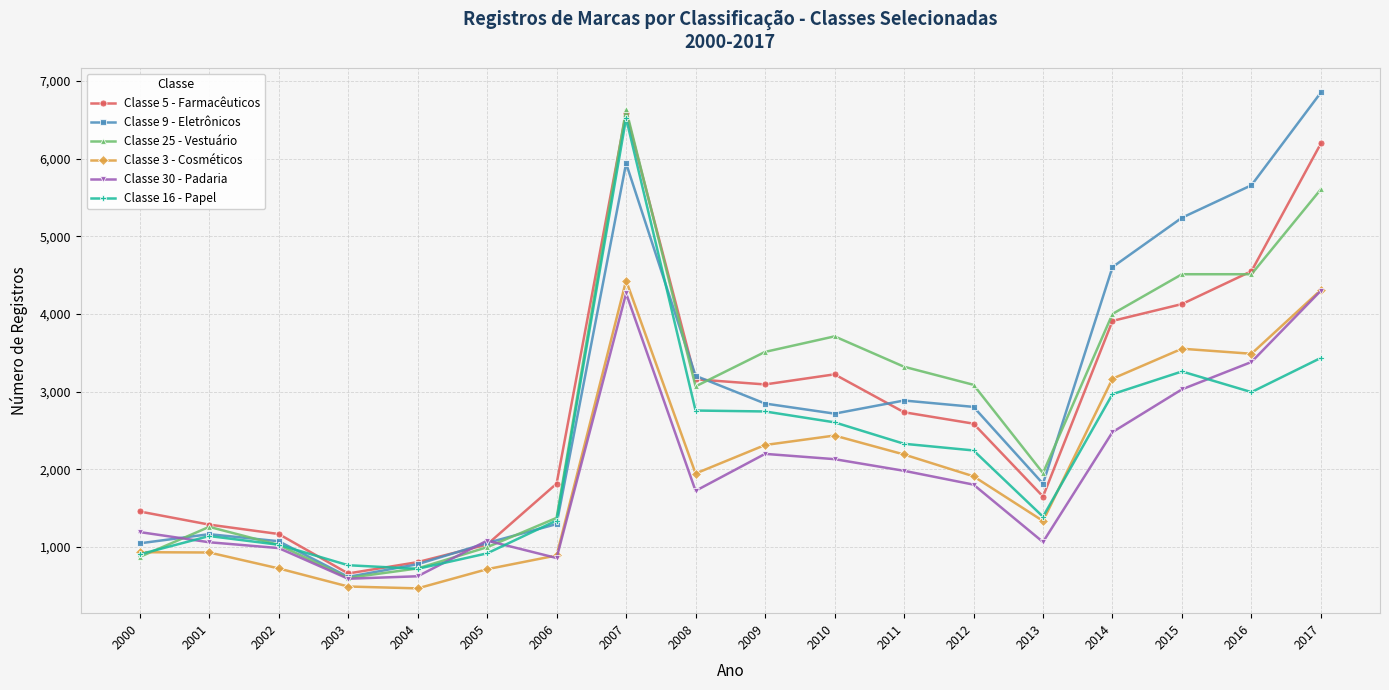

True or false: Classe 5 - Farmacêuticos and Classe 3 - Cosméticos cross at least once.

False